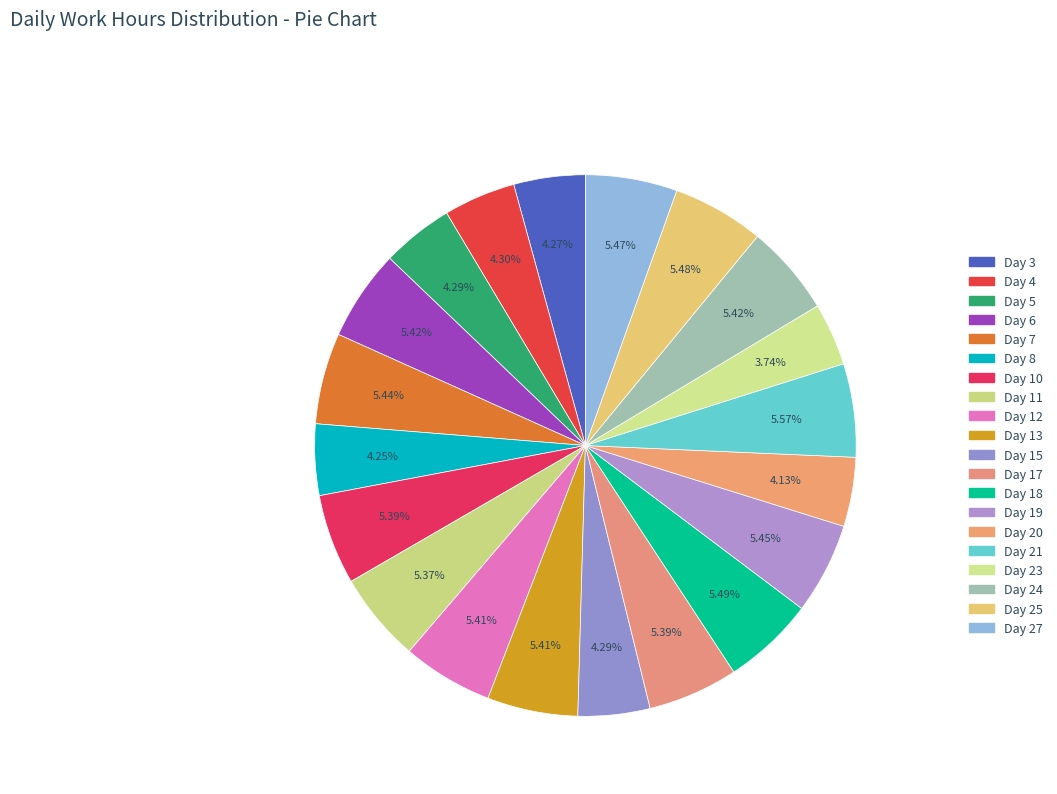

Is it true that Day 23 is 4% of the pie?

True